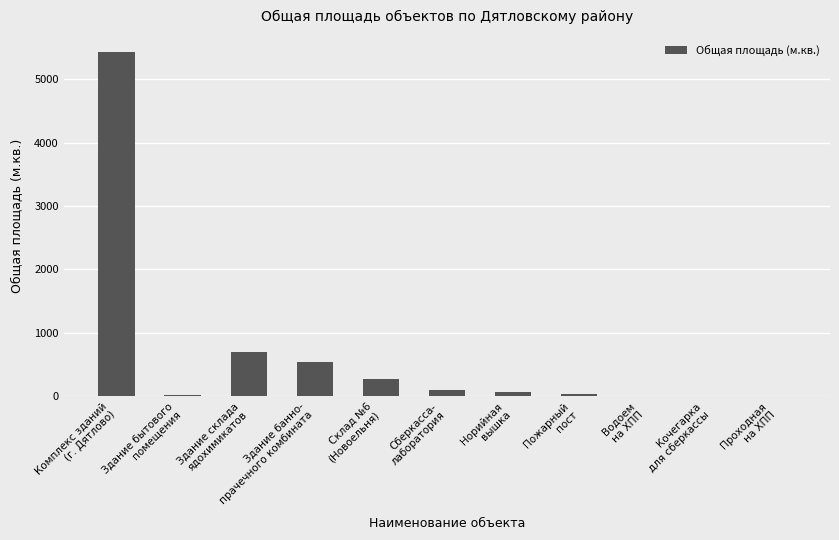

Are the bars horizontal?

No